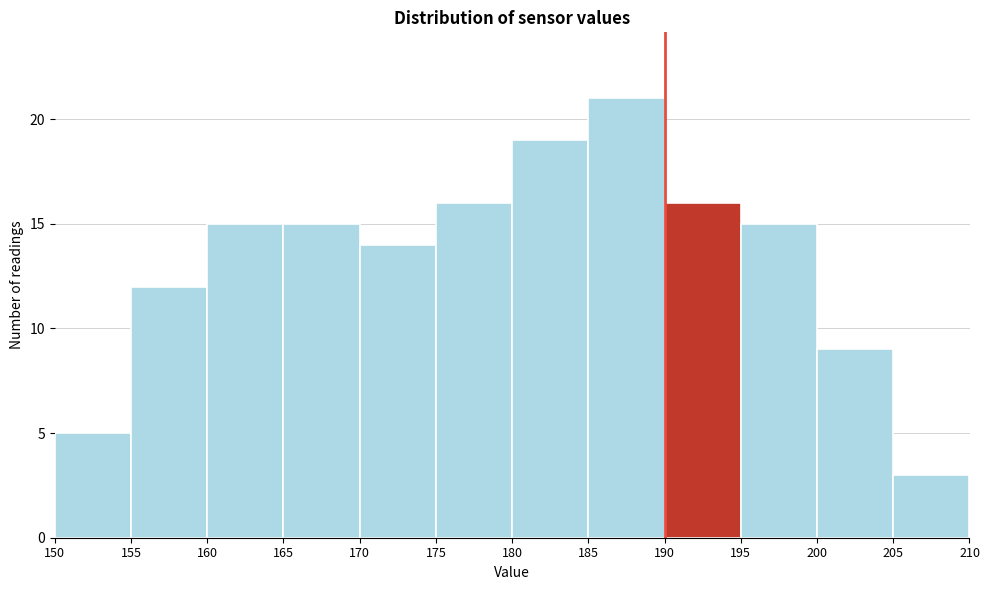

Over which range of the x-axis is the bar tallest?

185 to 190